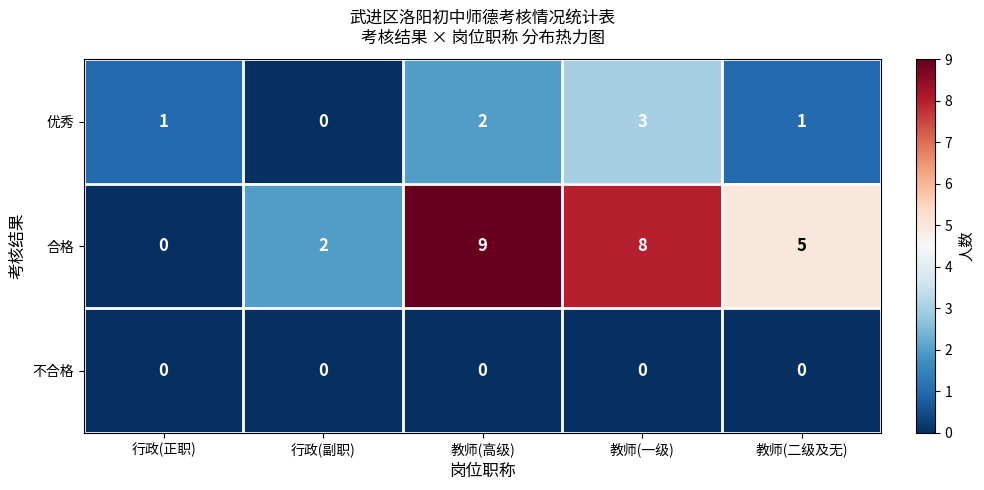

Reading left to right, list all the values displayed in this chart.

优秀: 行政(正职)=1	行政(副职)=0	教师(高级)=2	教师(一级)=3	教师(二级及无)=1
合格: 行政(正职)=0	行政(副职)=2	教师(高级)=9	教师(一级)=8	教师(二级及无)=5
不合格: 行政(正职)=0	行政(副职)=0	教师(高级)=0	教师(一级)=0	教师(二级及无)=0